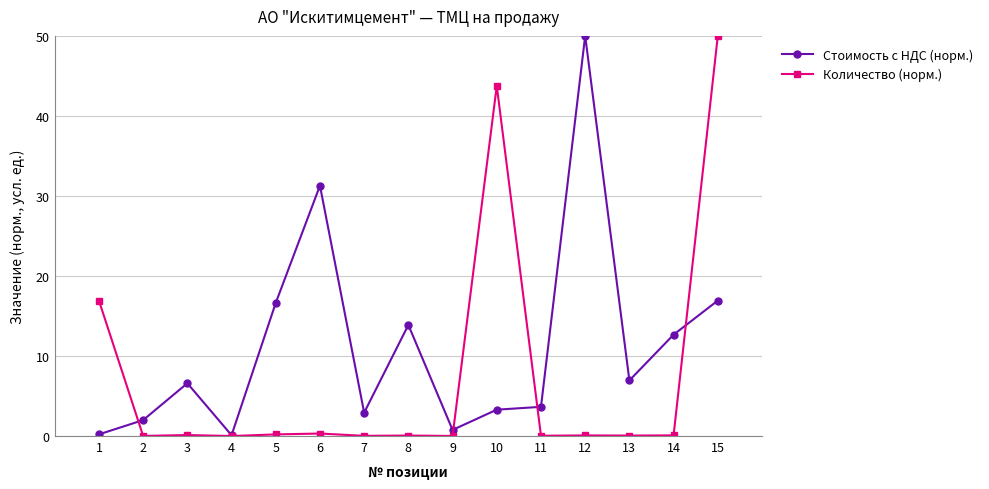

True or false: Количество (норм.) has a value of 0.2 at 5.

True